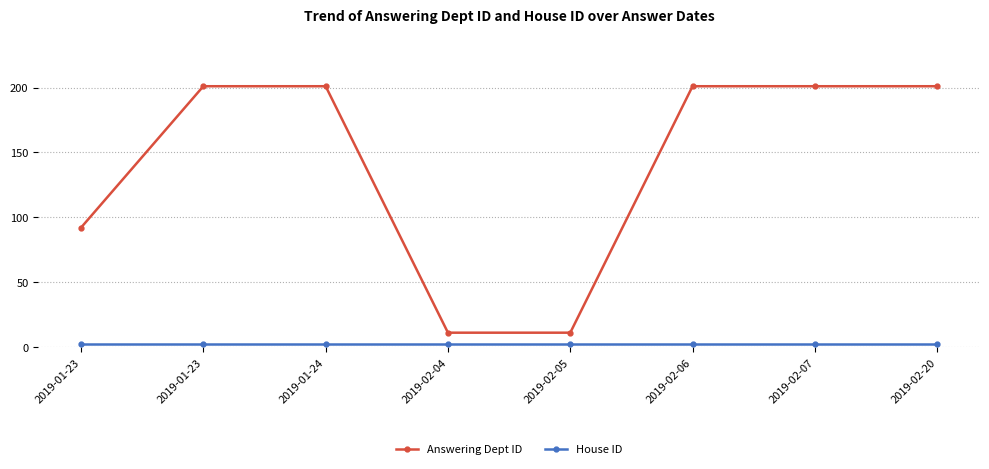

List the labels in order of Answering Dept ID value, smallest first.

2019-02-04, 2019-02-05, 2019-01-23, 2019-01-23, 2019-01-24, 2019-02-06, 2019-02-07, 2019-02-20